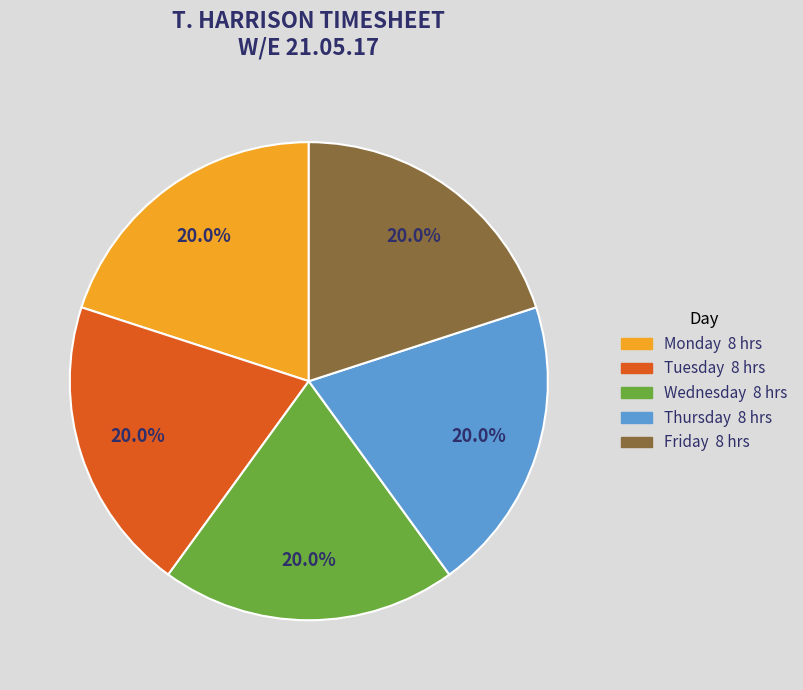

Is there any slice that represents more than half of the pie?

No